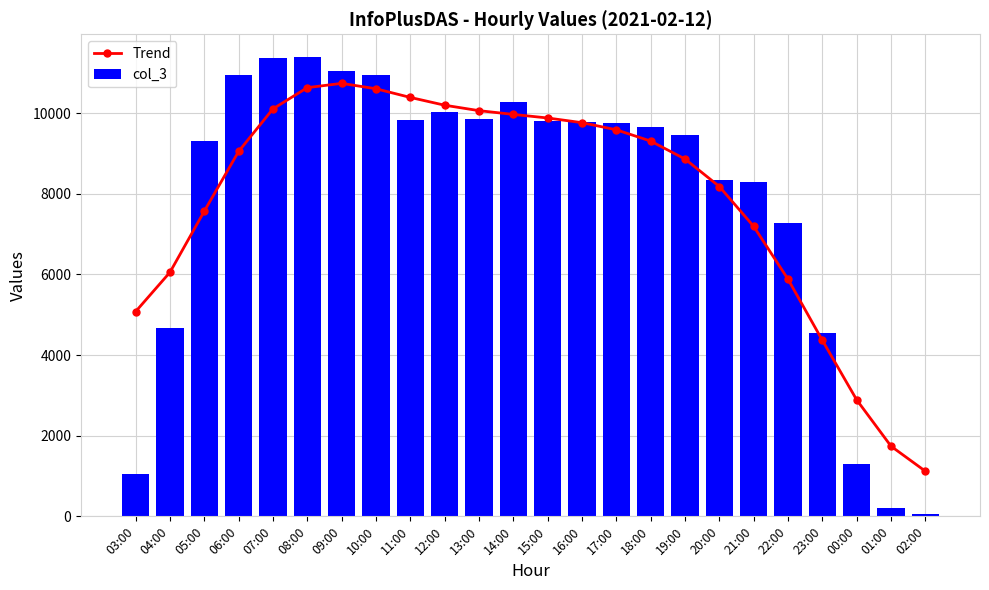

What is the maximum value for Trend?

10740